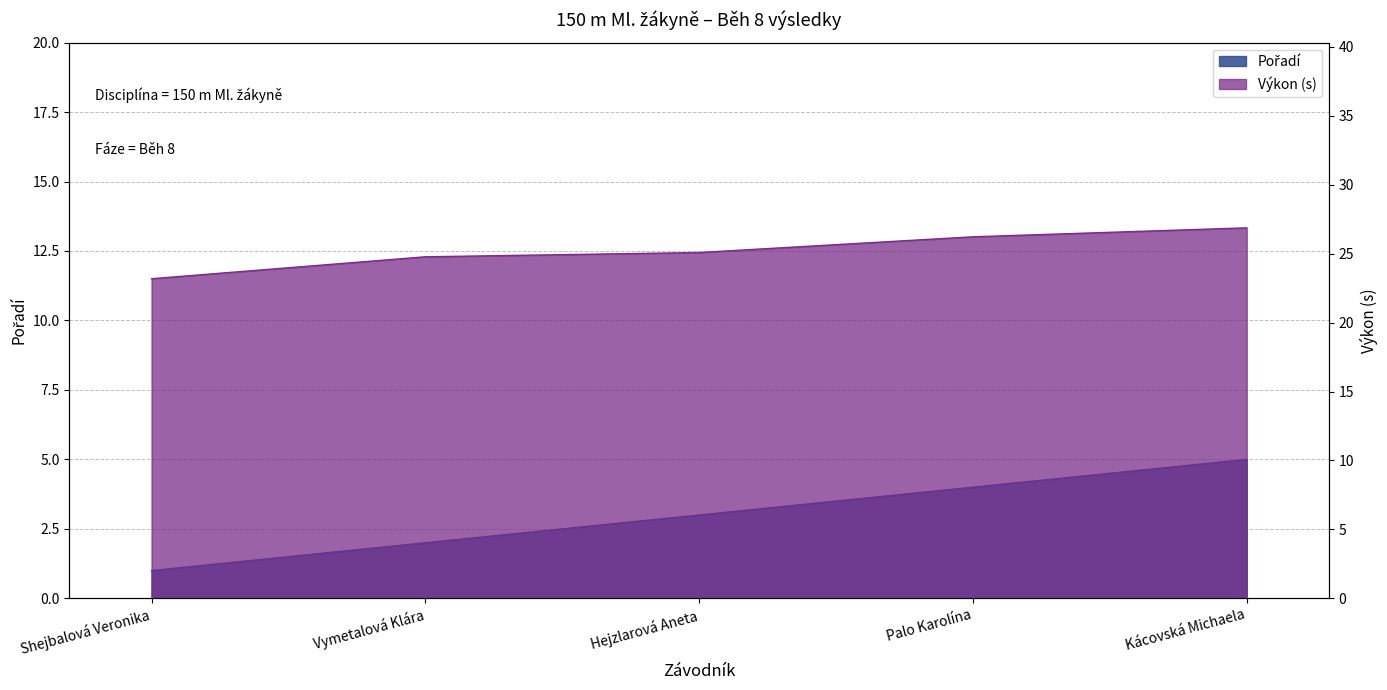

How many data points in Pořadí are less than 3?

2